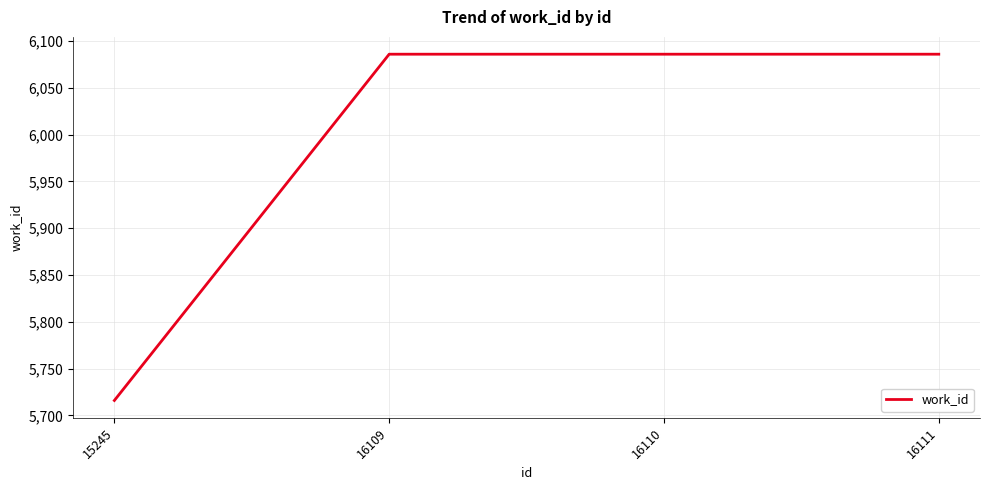

How many lines are shown in the chart?

1